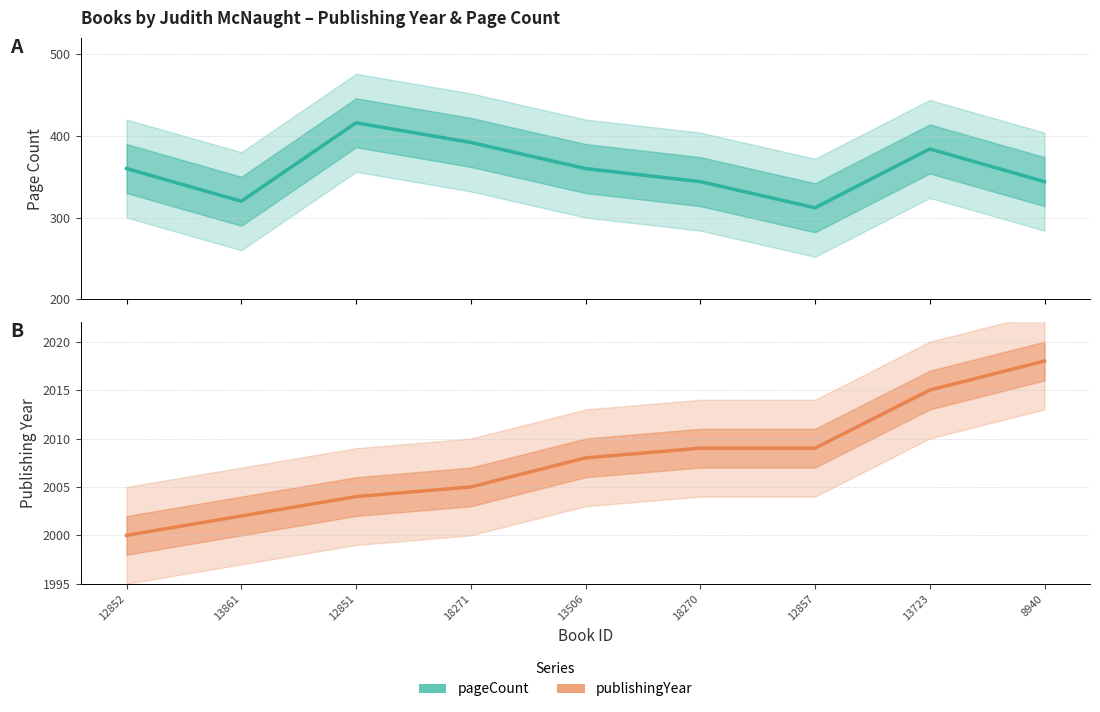

What is the label of the 1st point from the left?

12852